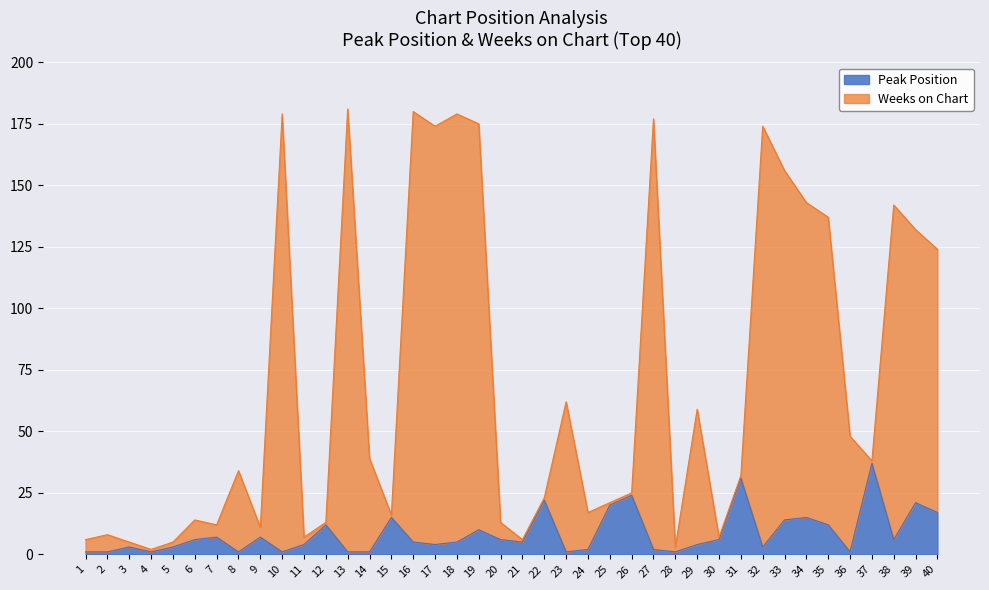

What is the sum of the Weeks on Chart values at 38 and 2?

150